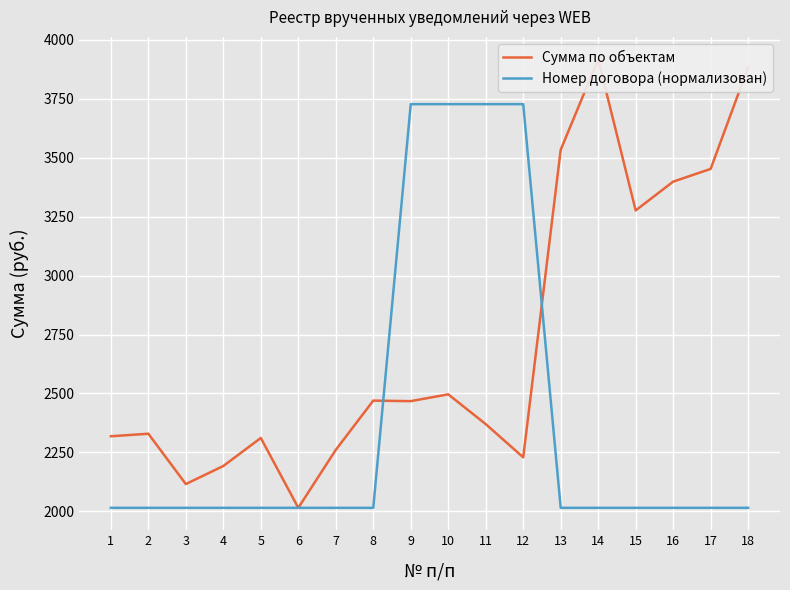

What is the maximum value for Номер договора (нормализован)?

3727.2